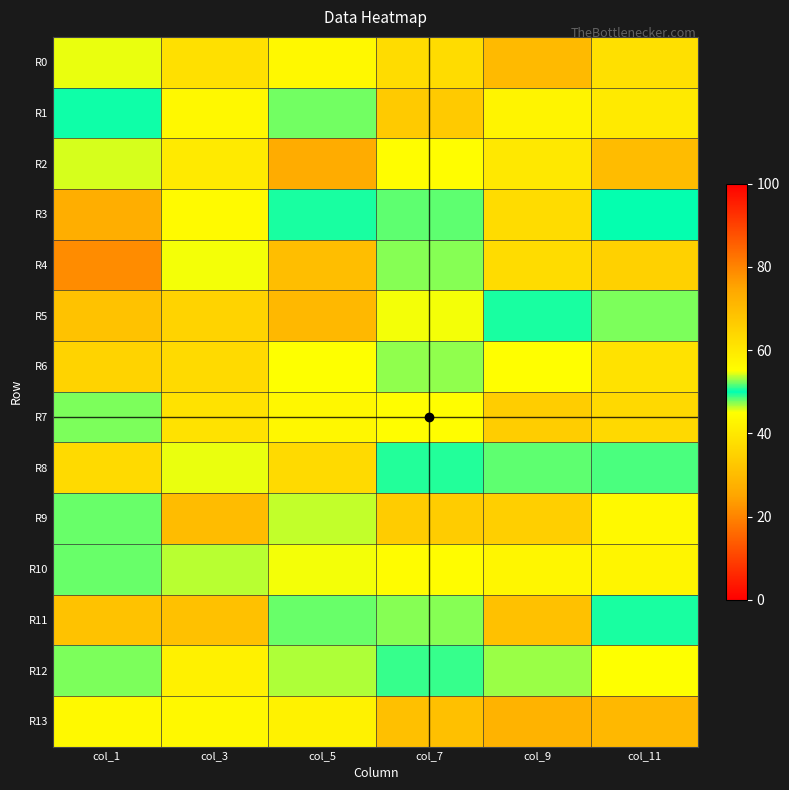

Which series has the widest spread of values?

R4